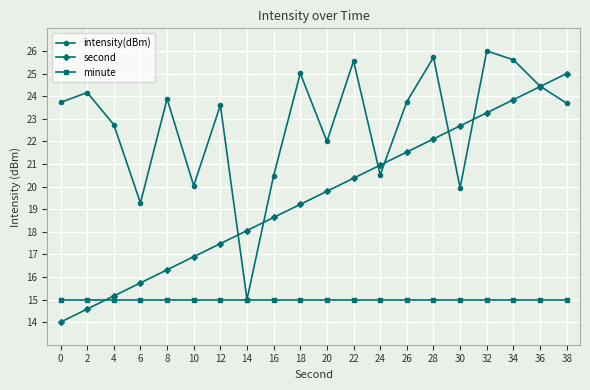

List the series in order of their peak value, highest first.

intensity(dBm), second, minute